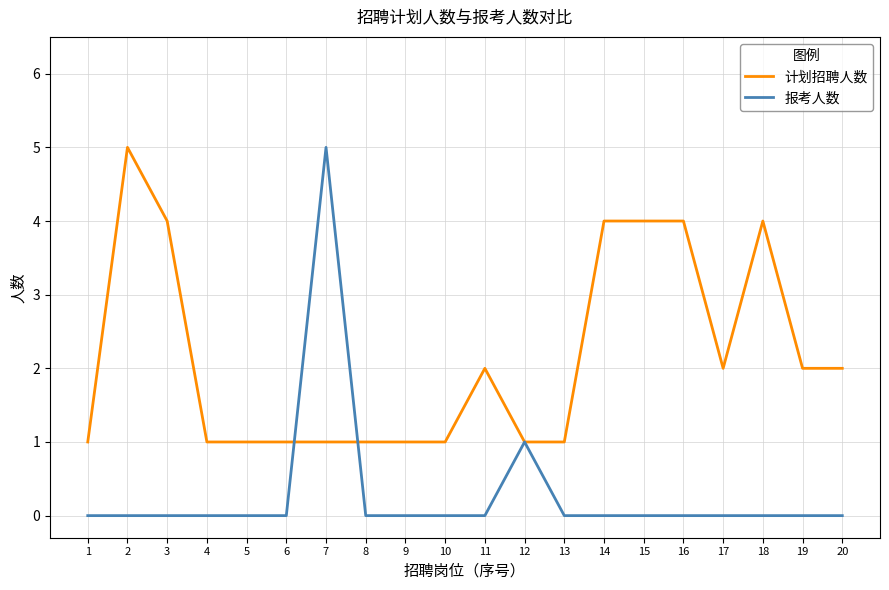

At 15, list the series in order from smallest to largest.

报考人数, 计划招聘人数